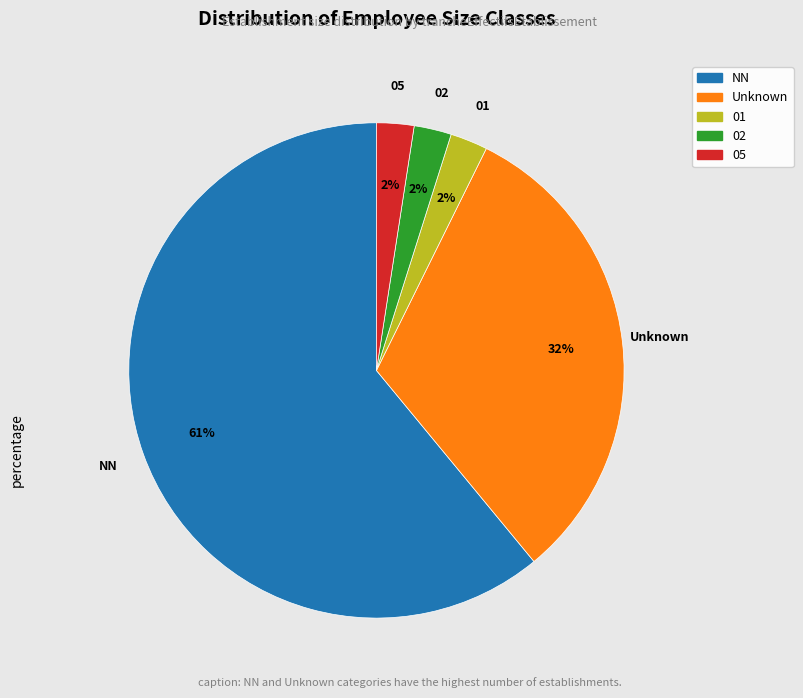

To the nearest percent, what is the average slice percentage?

20%